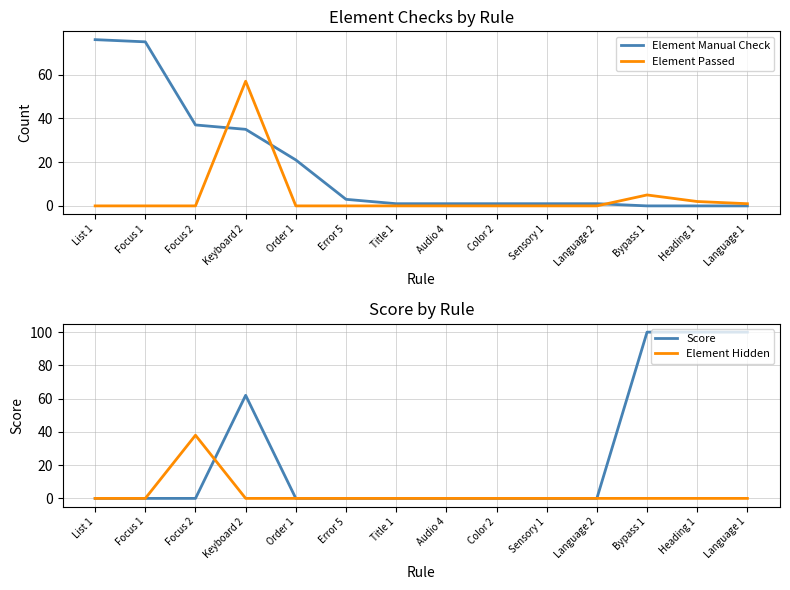

Where is Element Passed nearest to the value 28?

Bypass 1